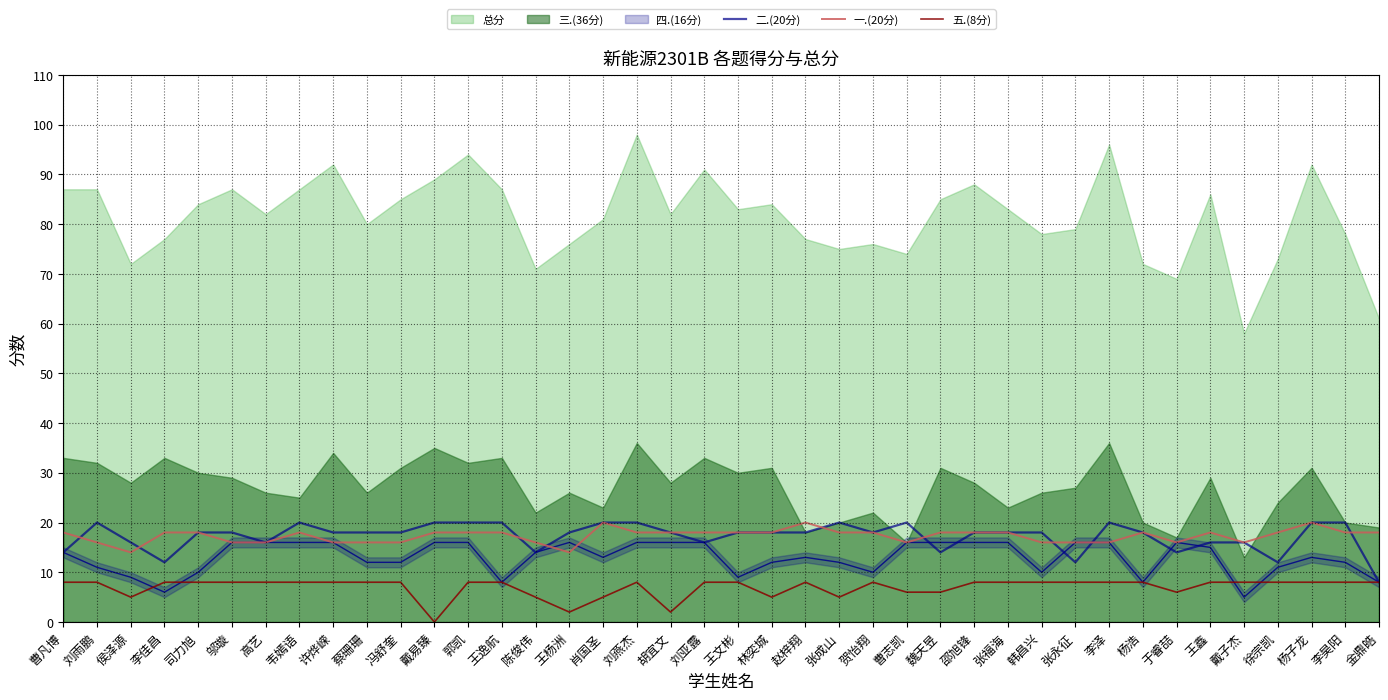

What is the total value across all series at 邵旭锋?

44